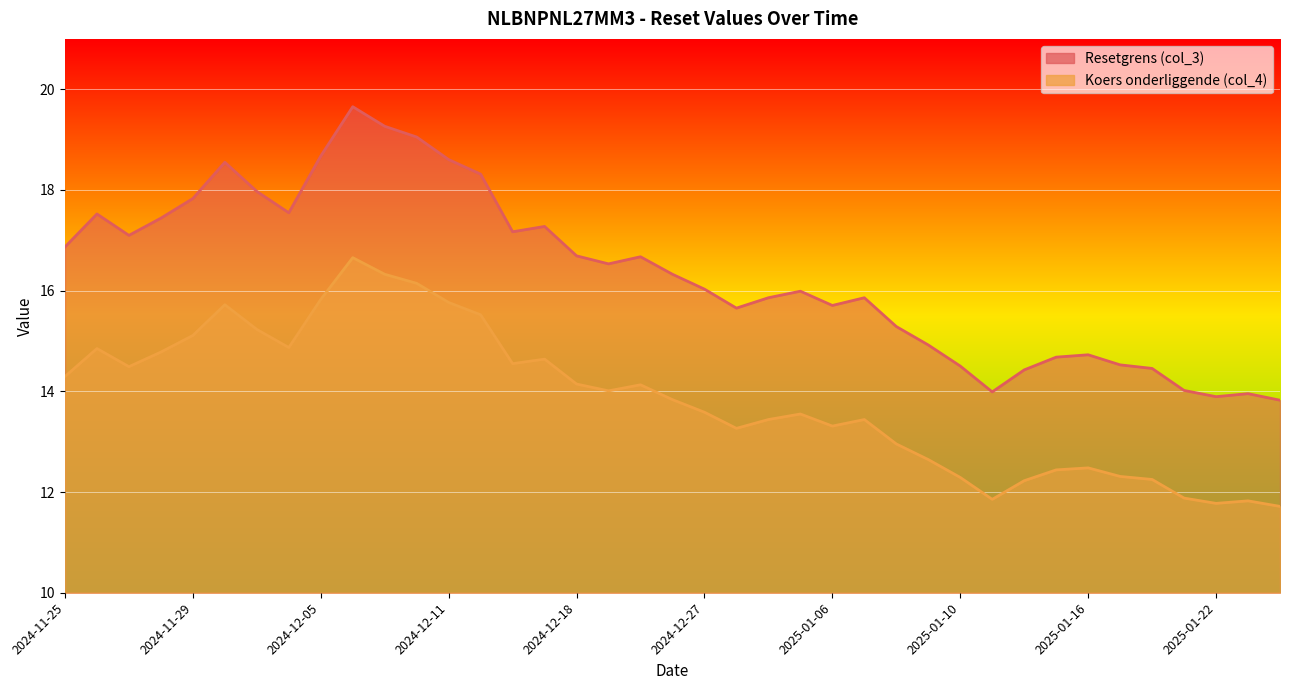

At which category is the sum across all series the highest?

2024-12-06